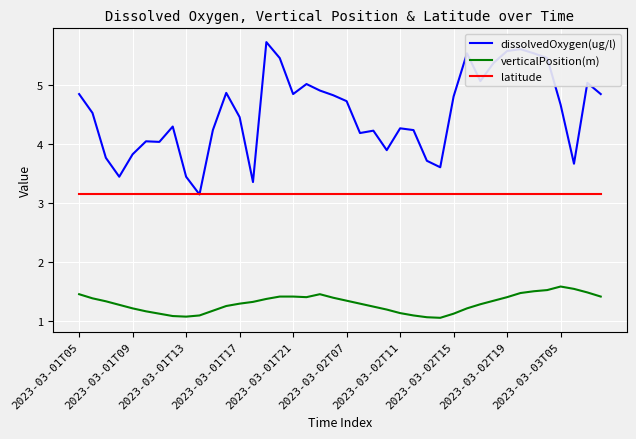

Which series has the largest range (max minus min)?

dissolvedOxygen(ug/l)